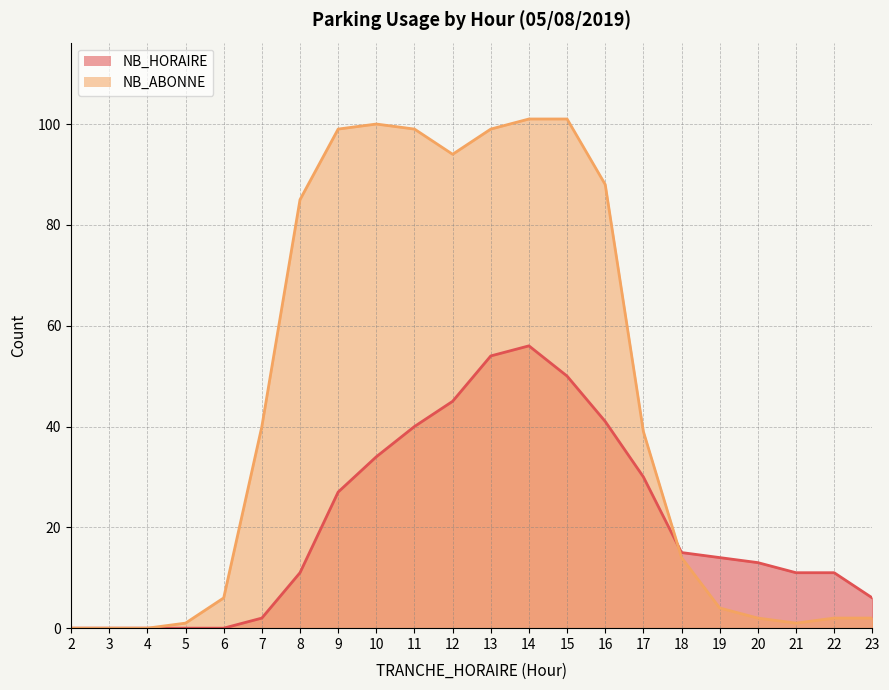

Rank the series by their average value, from lowest to highest.

NB_HORAIRE, NB_ABONNE